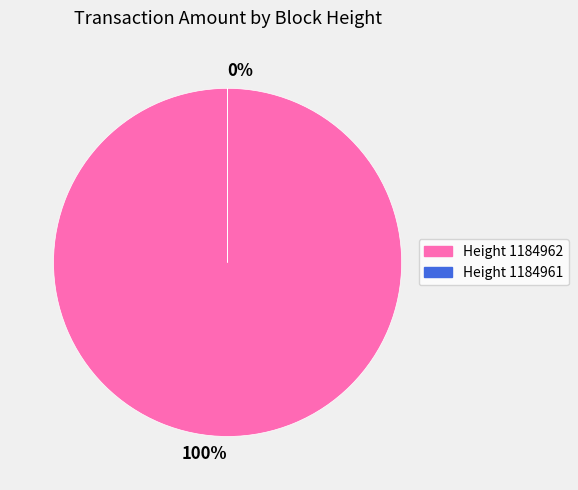

Combined, do 1184962 and 1184961 account for over 50%?

Yes